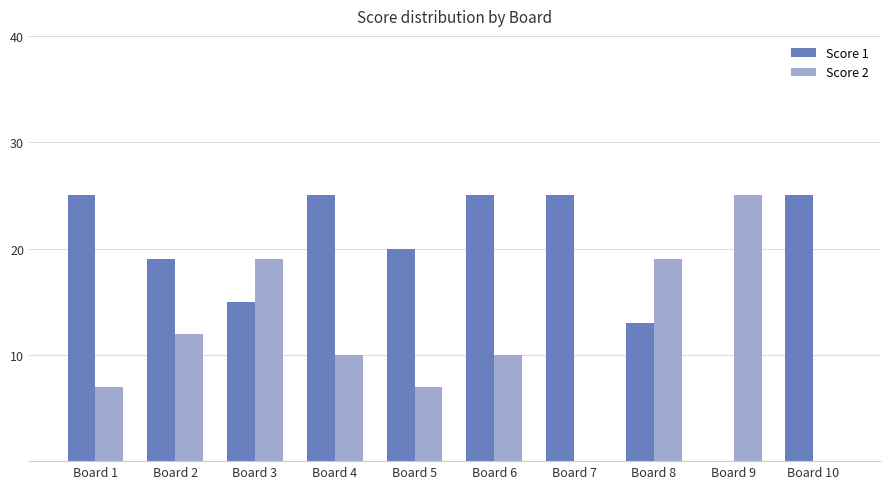

What is the sum of the Score 2 values at Board 6 and Board 2?

22